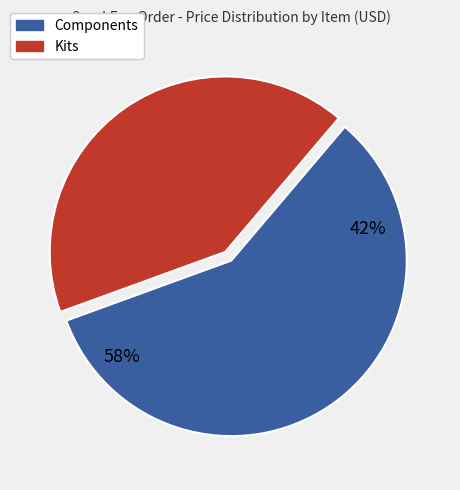

The N-Channel MOSFET slice represents 12% of the pie. True or false?

False